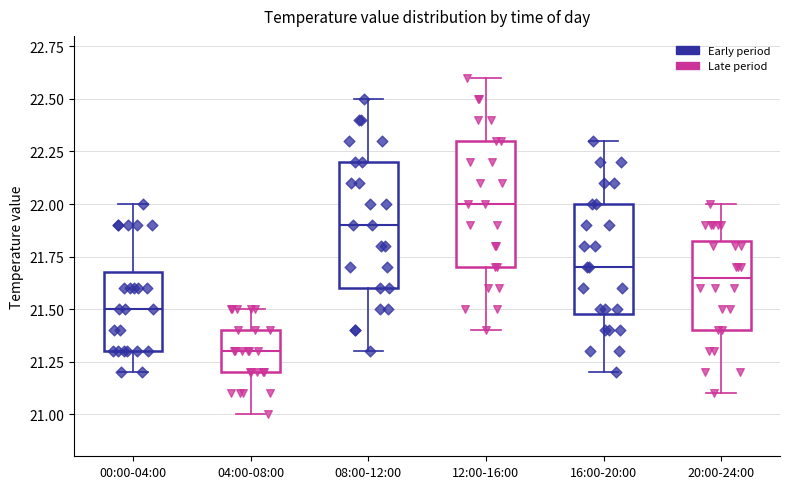

Reading left to right, read every box against the y-axis: the position of its median line, the range the box covers, and the ends of its whiskers. The values are not printed on the chart, so give them approximately, as read against the axis.

00:00-04:00: median 21.50, box 21.30 to 21.70, whiskers 21.20 to 22.00
04:00-08:00: median 21.30, box 21.20 to 21.40, whiskers 21.00 to 21.50
08:00-12:00: median 21.90, box 21.60 to 22.20, whiskers 21.30 to 22.50
12:00-16:00: median 22.00, box 21.70 to 22.30, whiskers 21.40 to 22.60
16:00-20:00: median 21.70, box 21.50 to 22.00, whiskers 21.20 to 22.30
20:00-24:00: median 21.65, box 21.40 to 21.85, whiskers 21.10 to 22.00